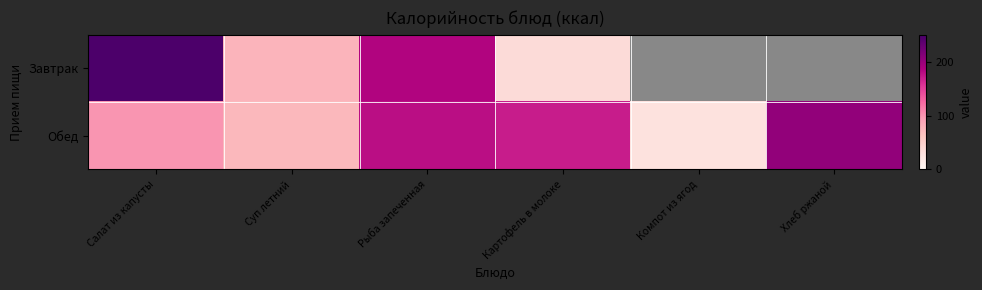

Rank the series by their average value, from lowest to highest.

Завтрак, Обед